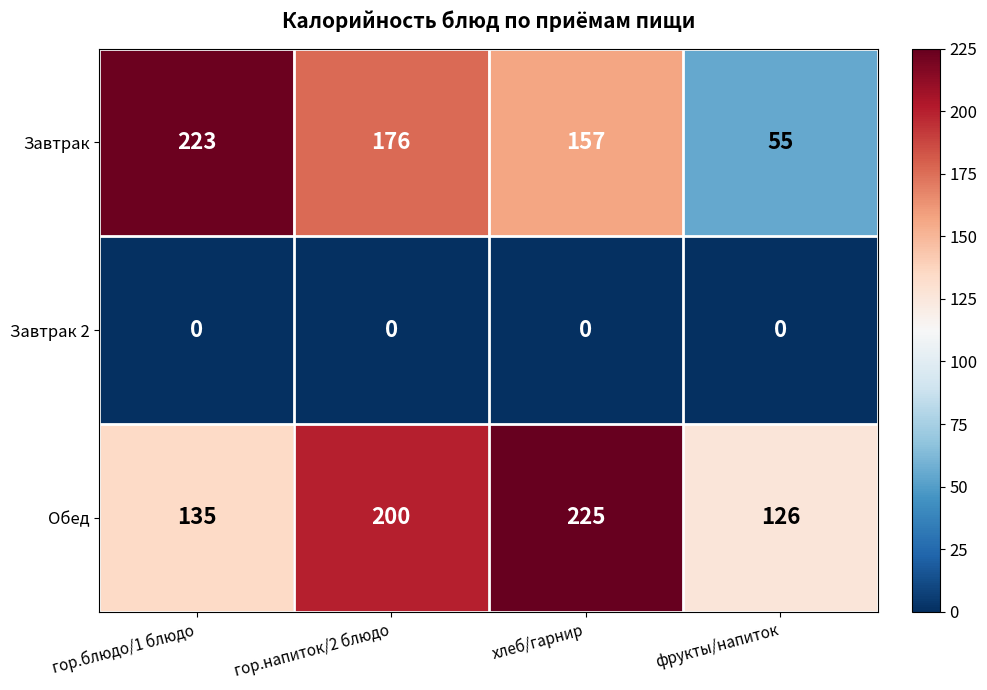

How many series are shown in this chart?

3